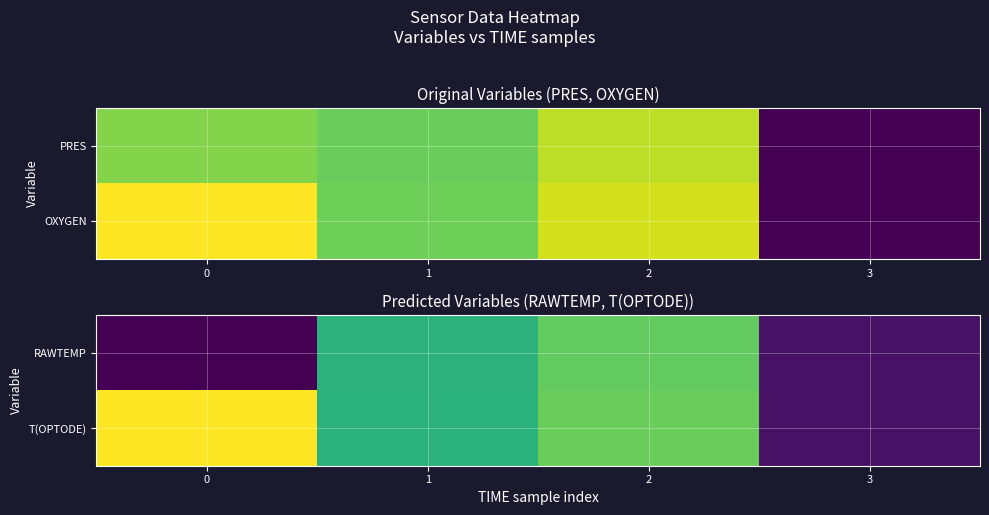

At which category is the sum across all series the highest?

2